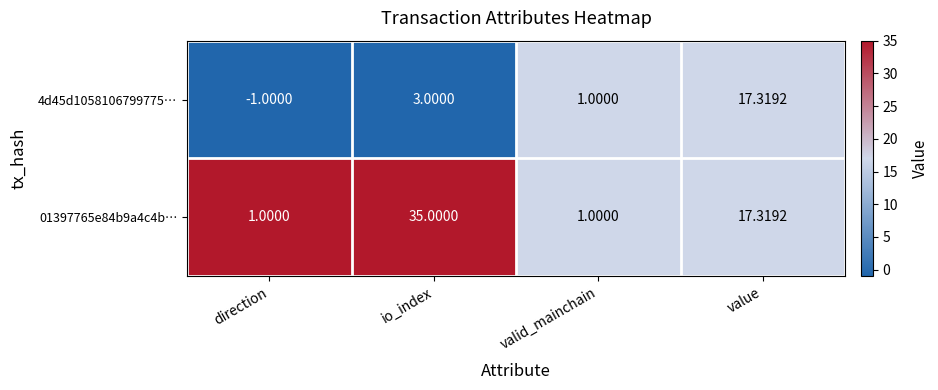

How many series are shown in this chart?

2